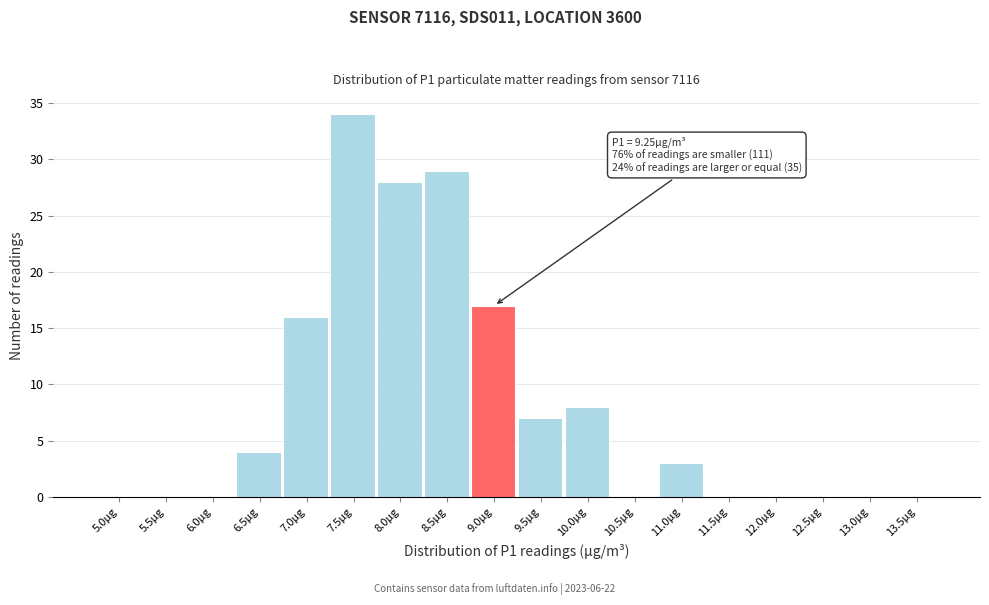

Reading right to left, extract all data points from this chart.

13.5µg=0	13.0µg=0	12.5µg=0	12.0µg=0	11.5µg=0	11.0µg=3	10.5µg=0	10.0µg=8	9.5µg=7	9.0µg=17	8.5µg=29	8.0µg=28	7.5µg=34	7.0µg=16	6.5µg=4	6.0µg=0	5.5µg=0	5.0µg=0